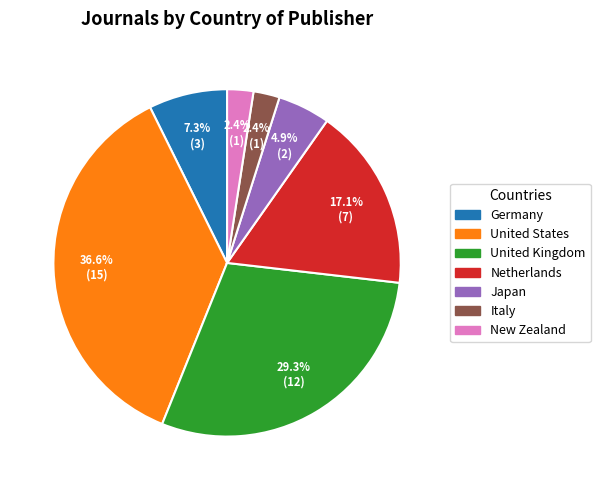

True or false: United Kingdom accounts for 36% of the total.

False